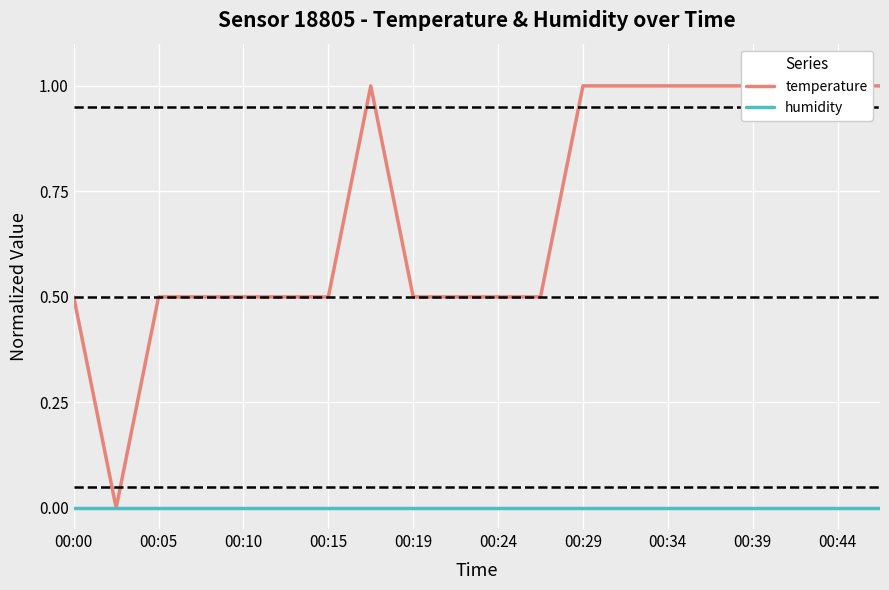

Rank the series by their average value, from highest to lowest.

temperature, humidity